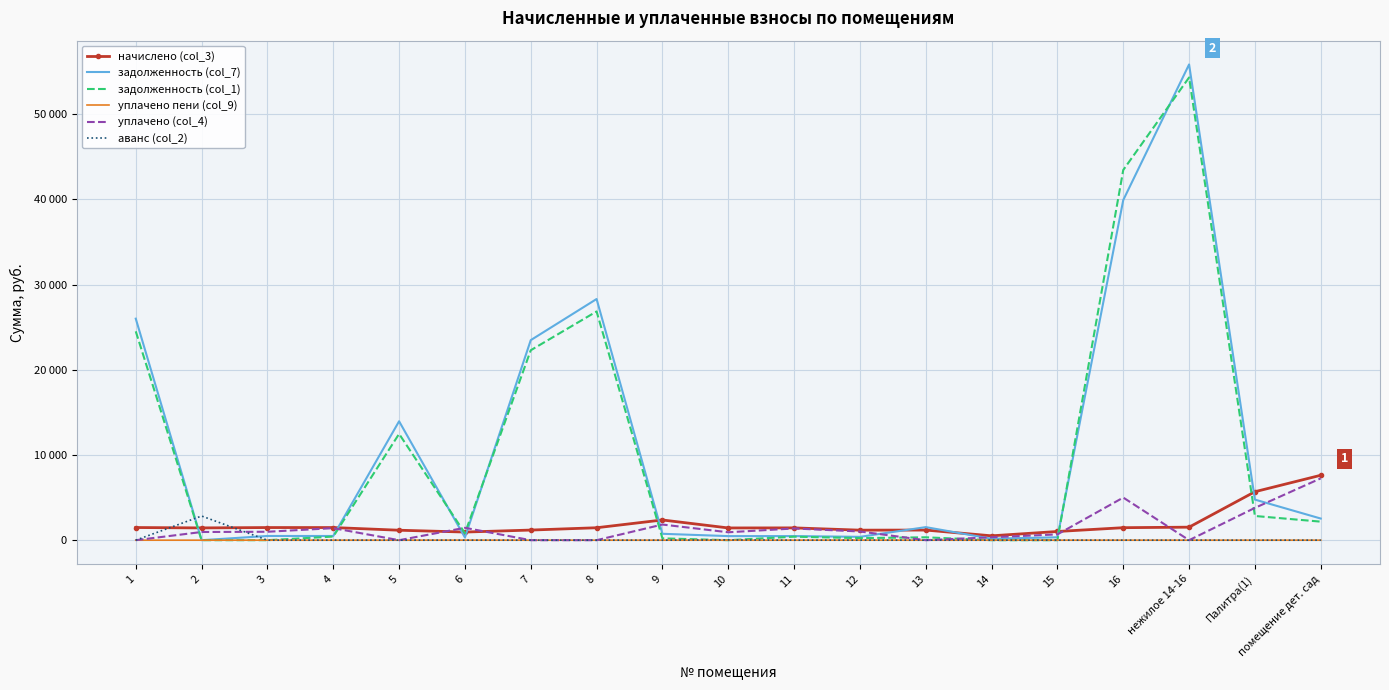

What are all the series names shown in the legend?

начислено (col_3), задолженность (col_7), задолженность (col_1), уплачено пени (col_9), уплачено (col_4), аванс (col_2)